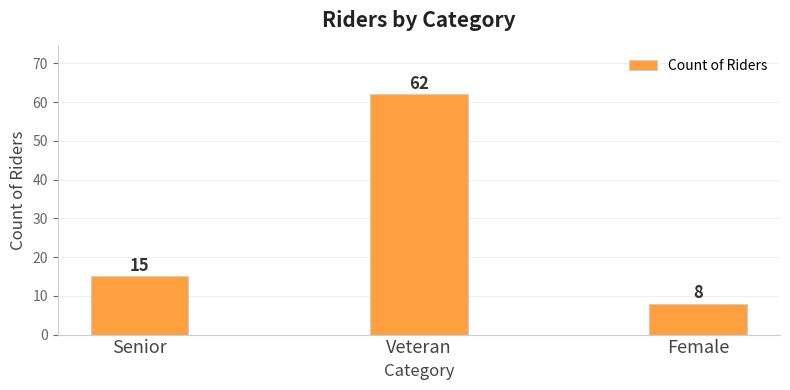

The chart shows a value of 15 at Senior. True or false?

True